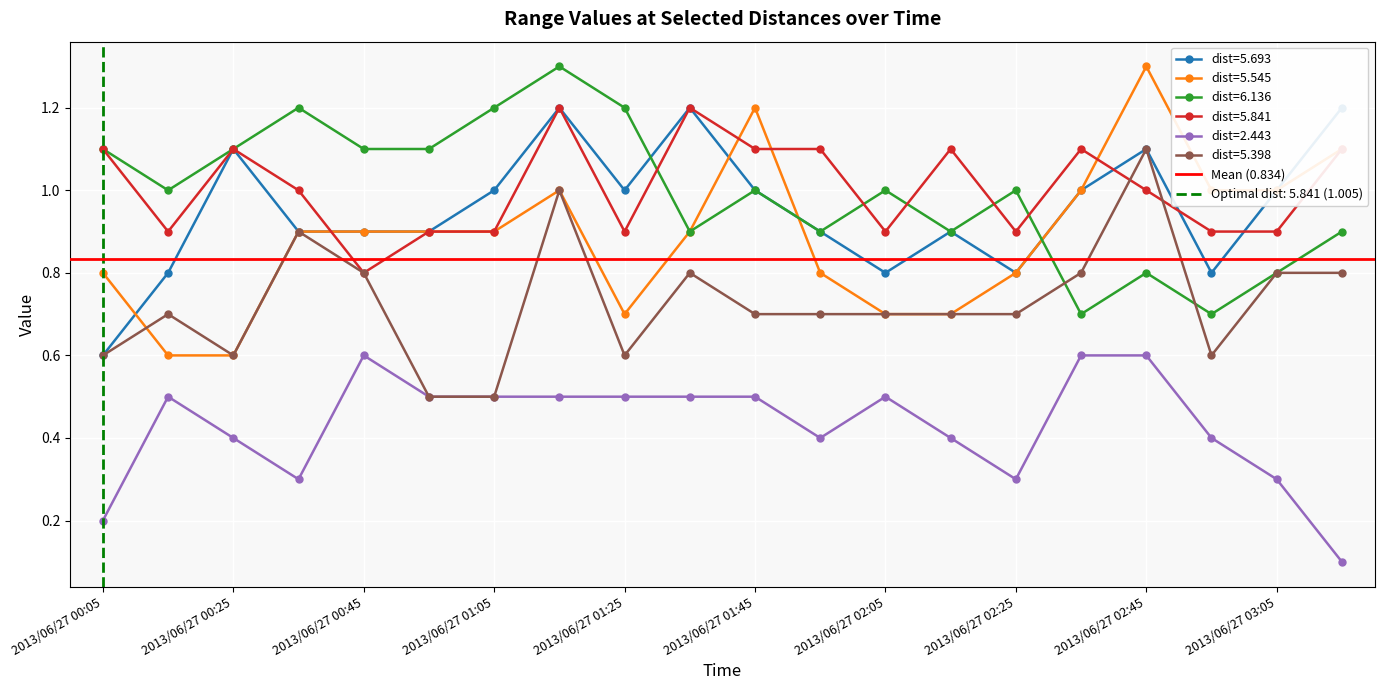

What is the maximum value for 5.545?

1.3